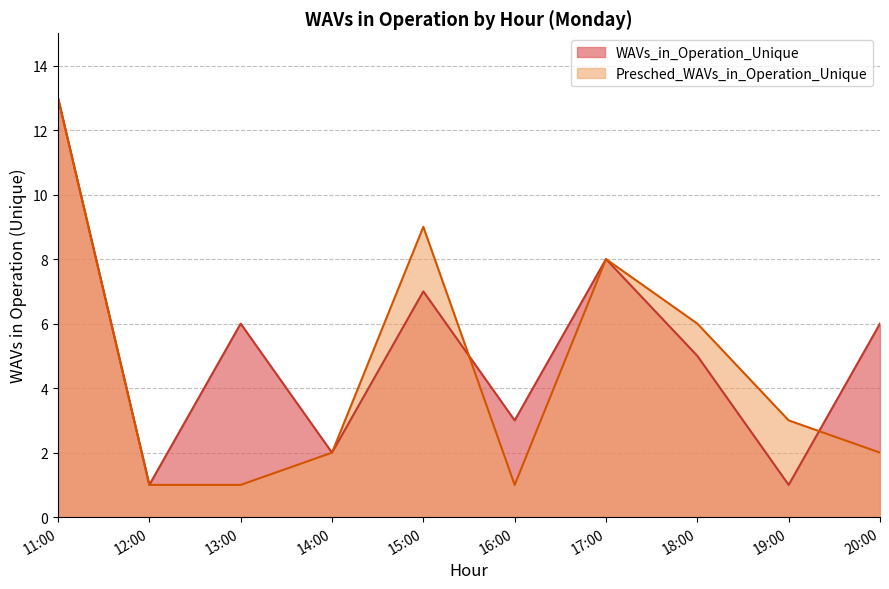

Reading left to right, what are all the values shown in this chart?

WAVs_in_Operation_Unique: 13	1	6	2	7	3	8	5	1	6
Presched_WAVs_in_Operation_Unique: 13	1	1	2	9	1	8	6	3	2